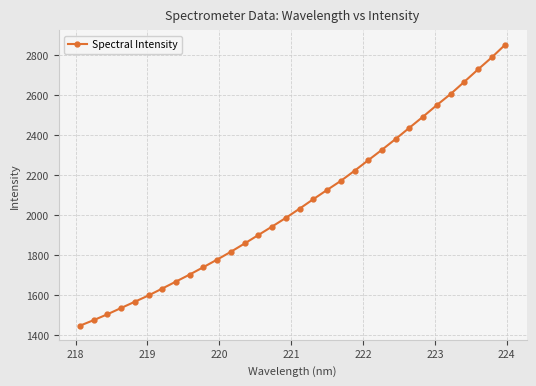

What is the value of the 22nd point from the left?

2274.4